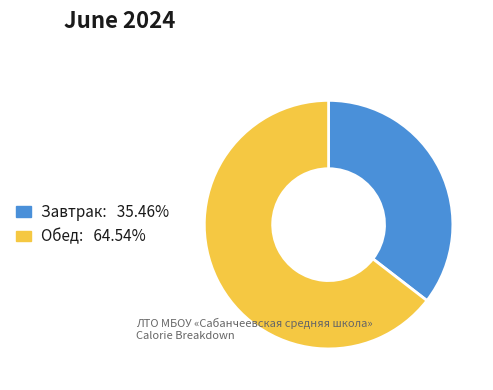

Does Обед represent more than half of the total?

Yes